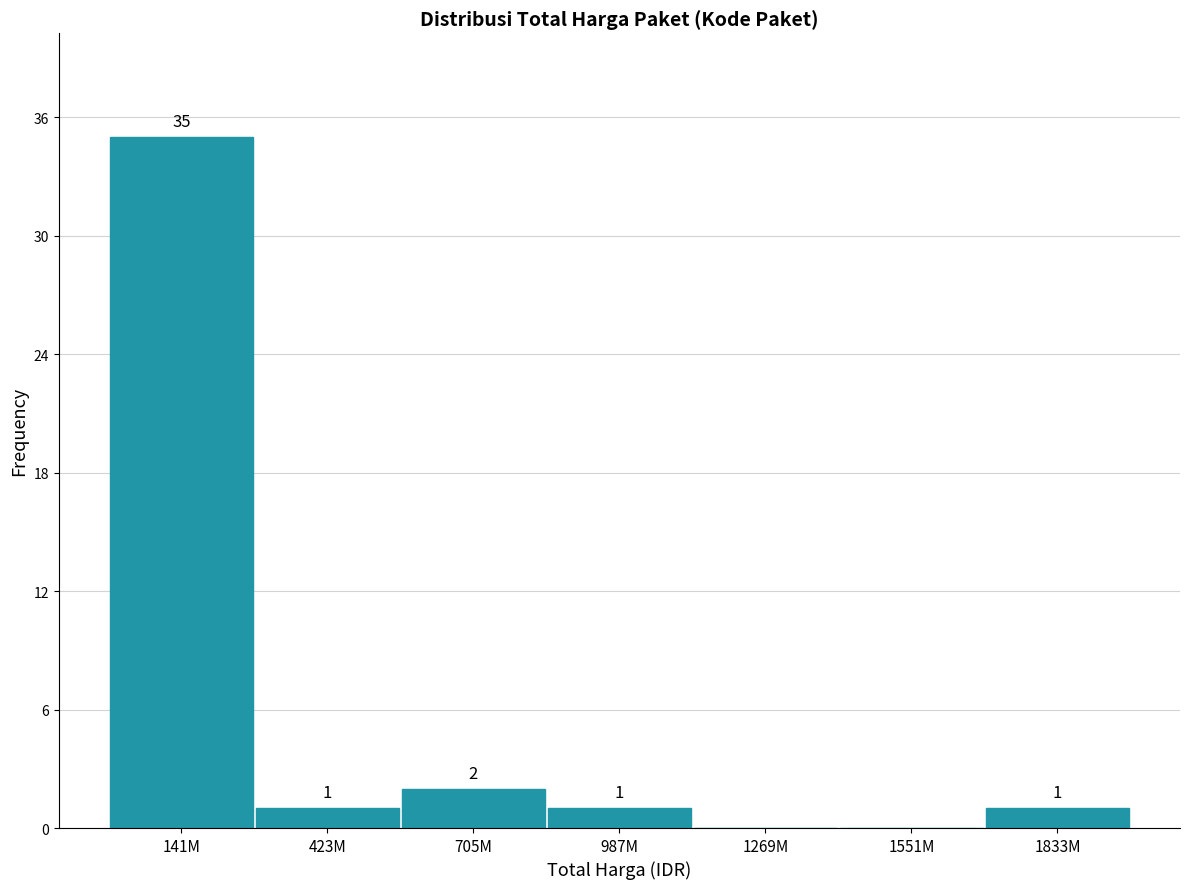

Reading left to right, extract all data points from this chart.

141M=35	423M=1	705M=2	987M=1	1269M=0	1551M=0	1833M=1